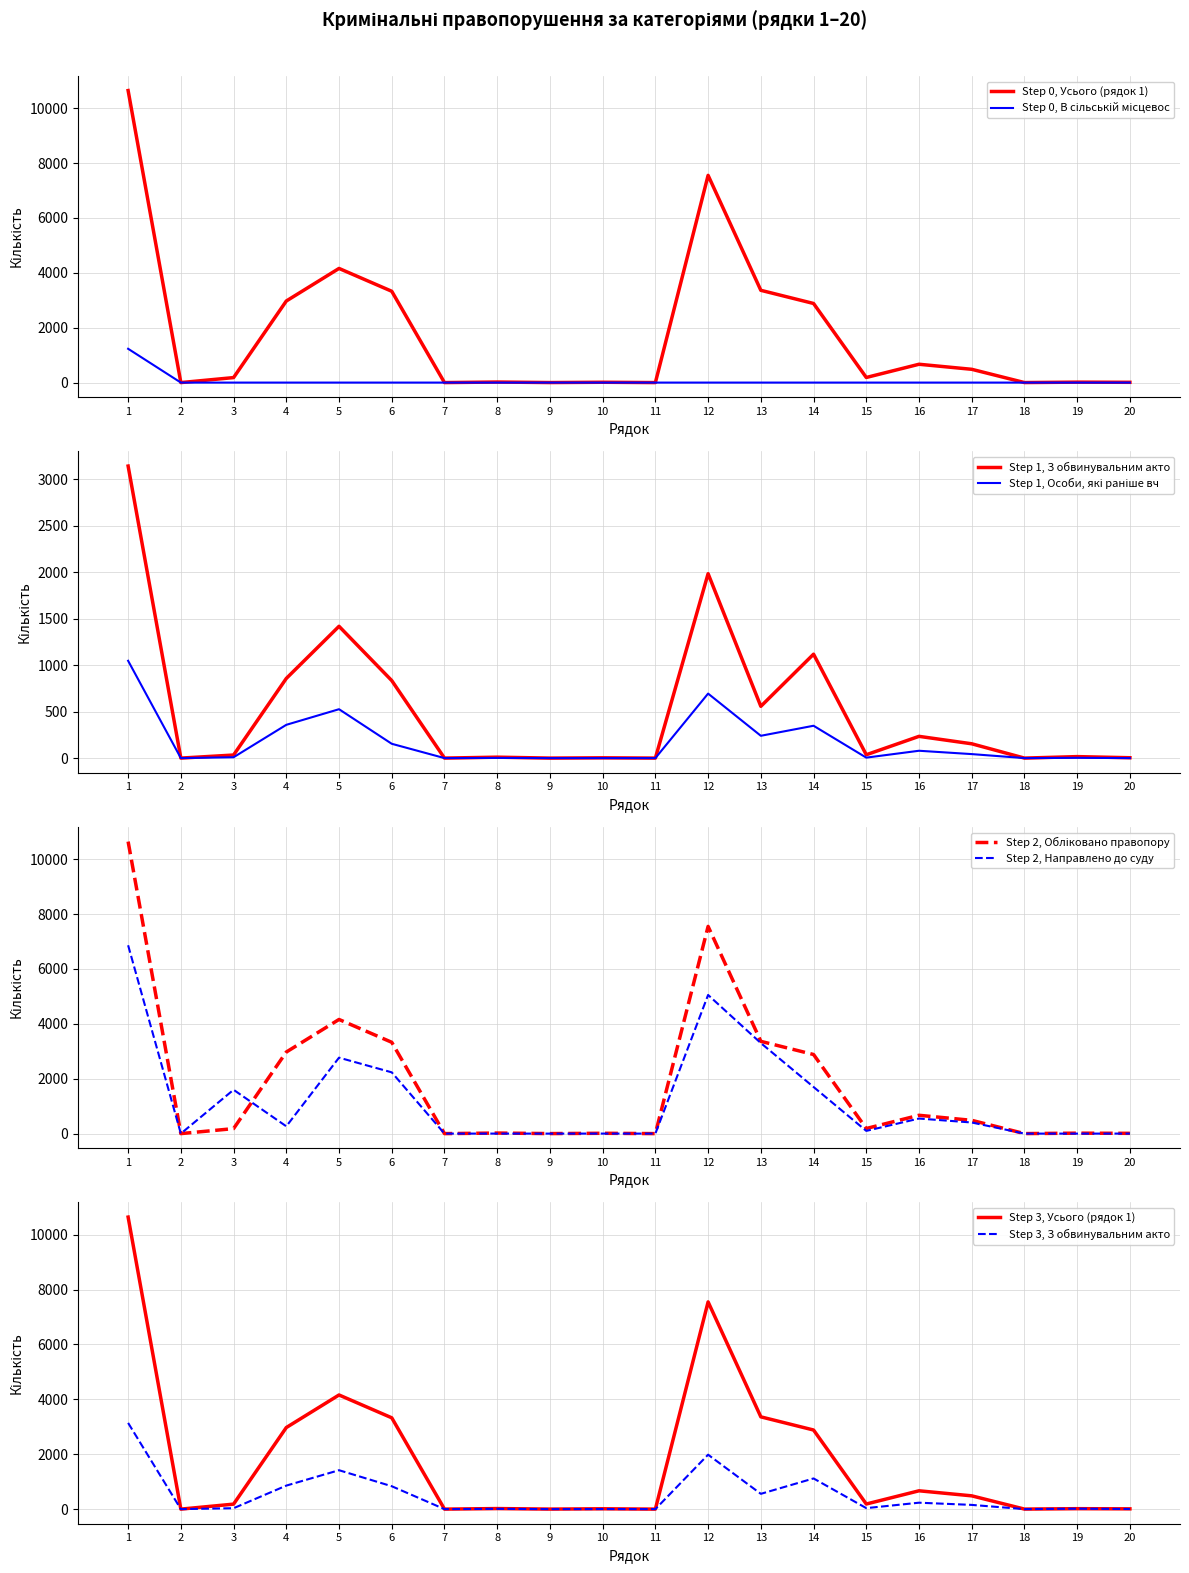

Does the chart have visible grid lines?

Yes